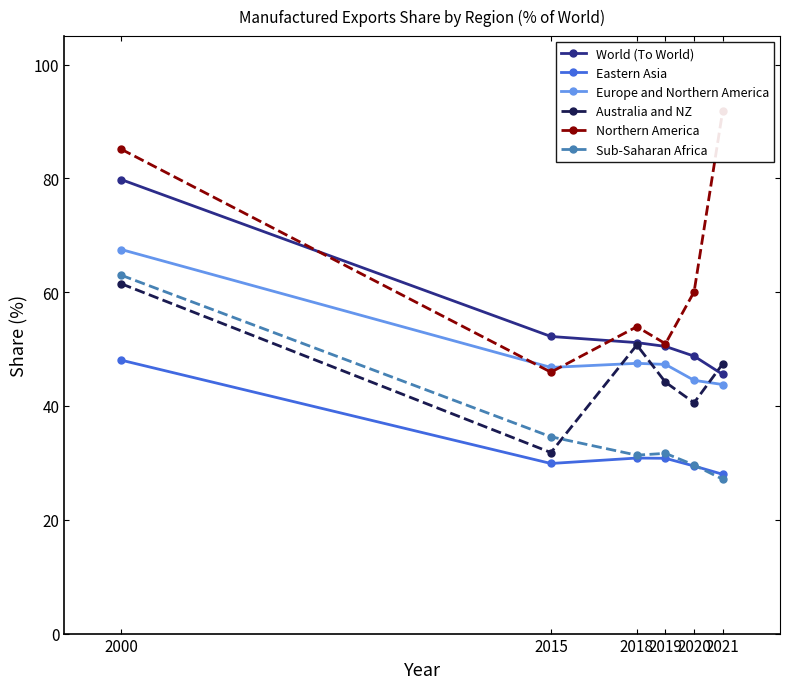

Rank the series by their maximum value, from lowest to highest.

Eastern Asia, Australia and NZ, Sub-Saharan Africa, Europe and Northern America, World (To World), Northern America